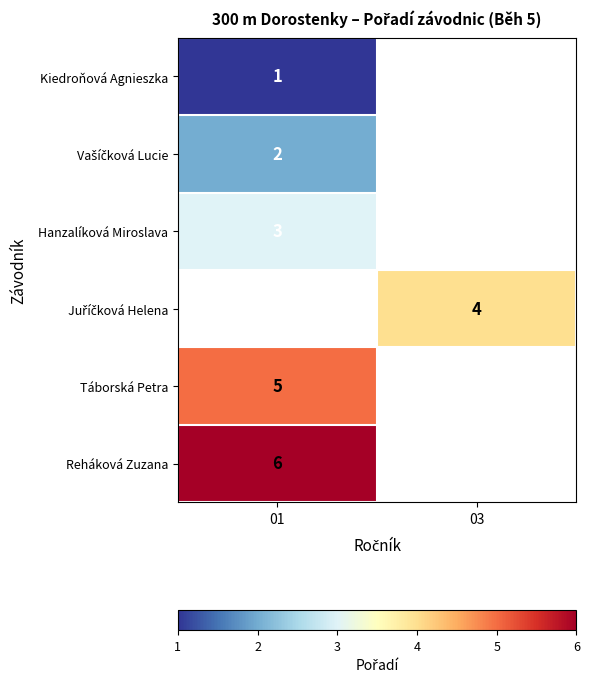

At how many categories does at least one series exceed 5?

1